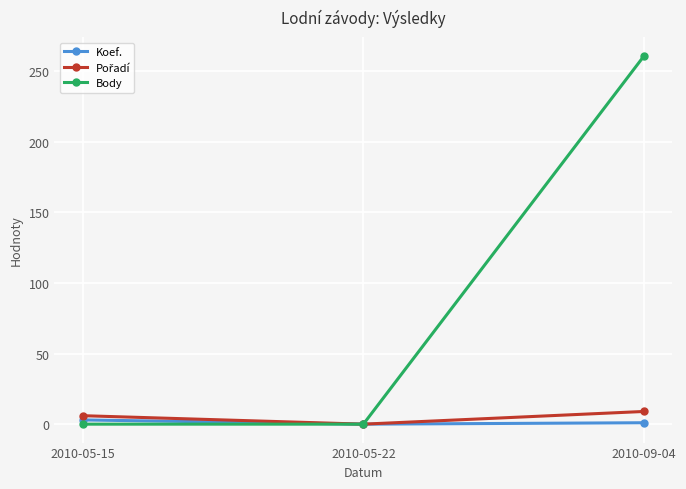

What is the label of the 3rd point from the right?

2010-05-15